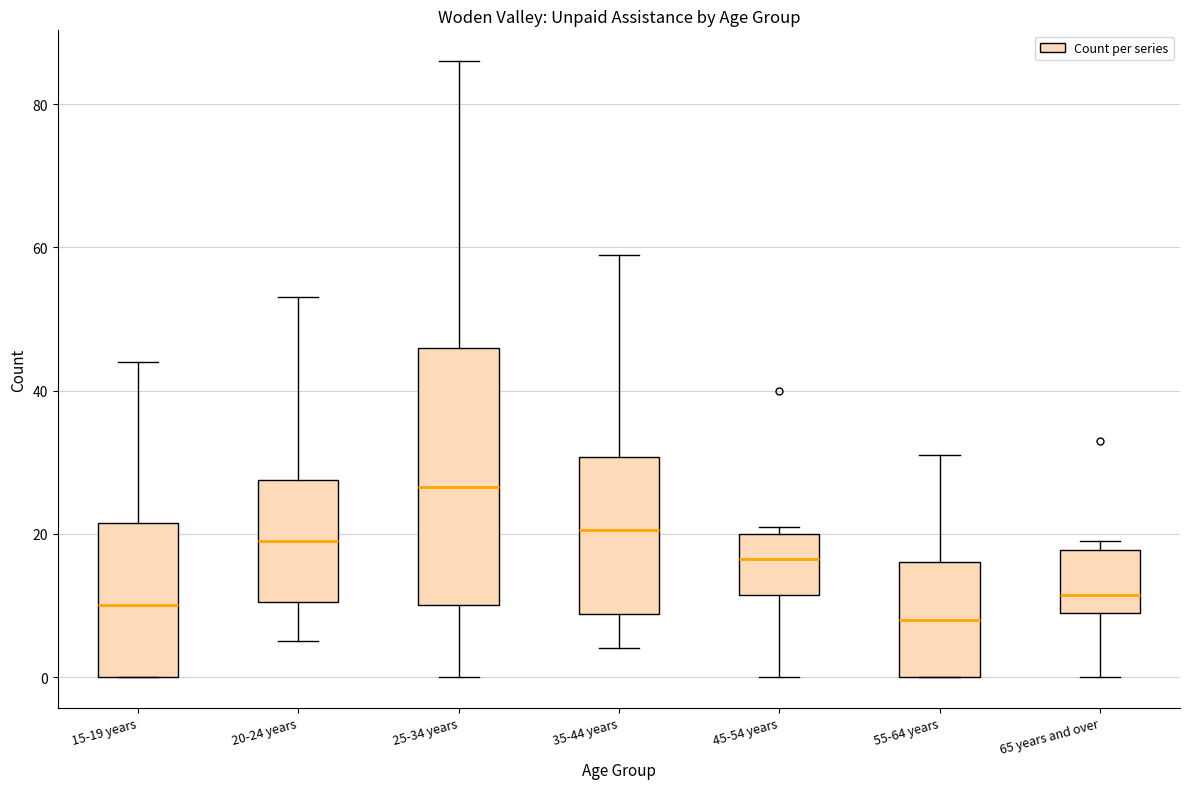

Reading left to right, transcribe this box plot: for each box, give where its median line is, the range the box spans, and where its two whiskers end, as read against the y-axis. The values are not printed on the chart, so give them approximately, as read against the axis.

15-19 years: median 10, box 0 to 22, whiskers 0 to 44
20-24 years: median 20, box 10 to 28, whiskers 6 to 54
25-34 years: median 26, box 10 to 46, whiskers 0 to 86
35-44 years: median 20, box 8 to 30, whiskers 4 to 60
45-54 years: median 16, box 12 to 20, whiskers 0 to 22
55-64 years: median 8, box 0 to 16, whiskers 0 to 32
65 years and over: median 12, box 10 to 18, whiskers 0 to 20